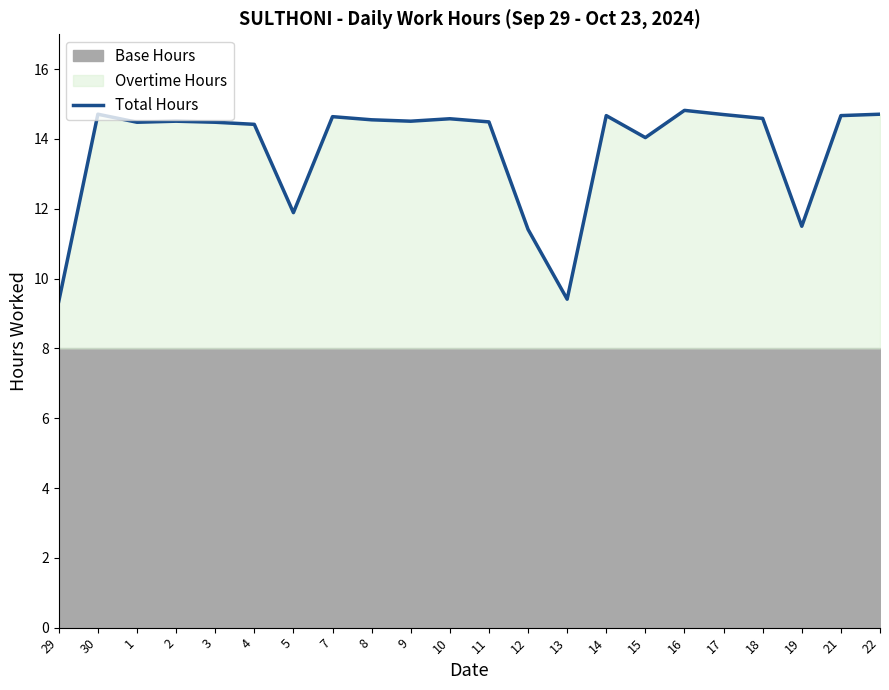

List the labels in order of value, largest first.

16, 30, 22, 17, 14, 21, 7, 18, 10, 8, 2, 9, 11, 1, 3, 4, 15, 5, 19, 12, 13, 29